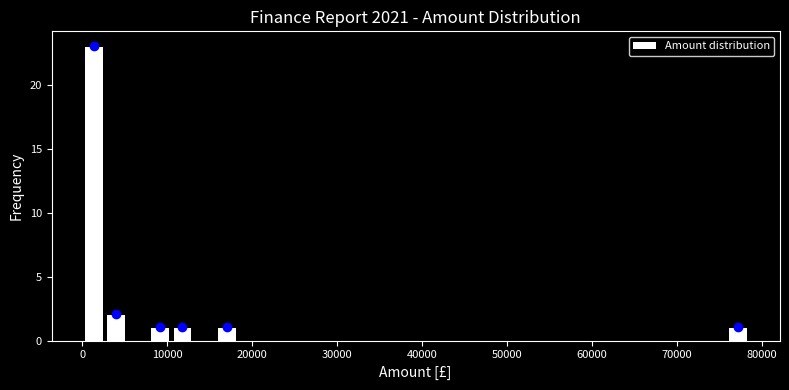

Read against the x-axis, roughly where is the centre of the tallest bar?

1000